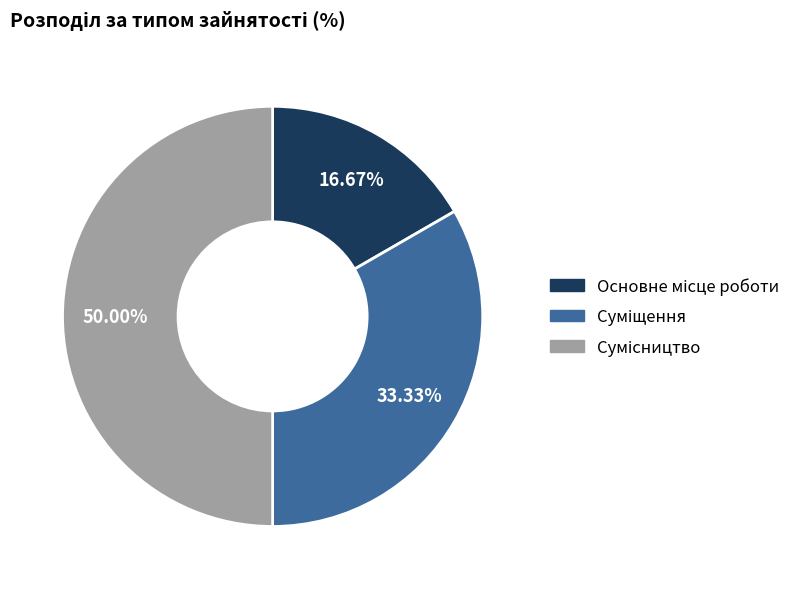

Is it true that Сумісництво is 50% of the pie?

True